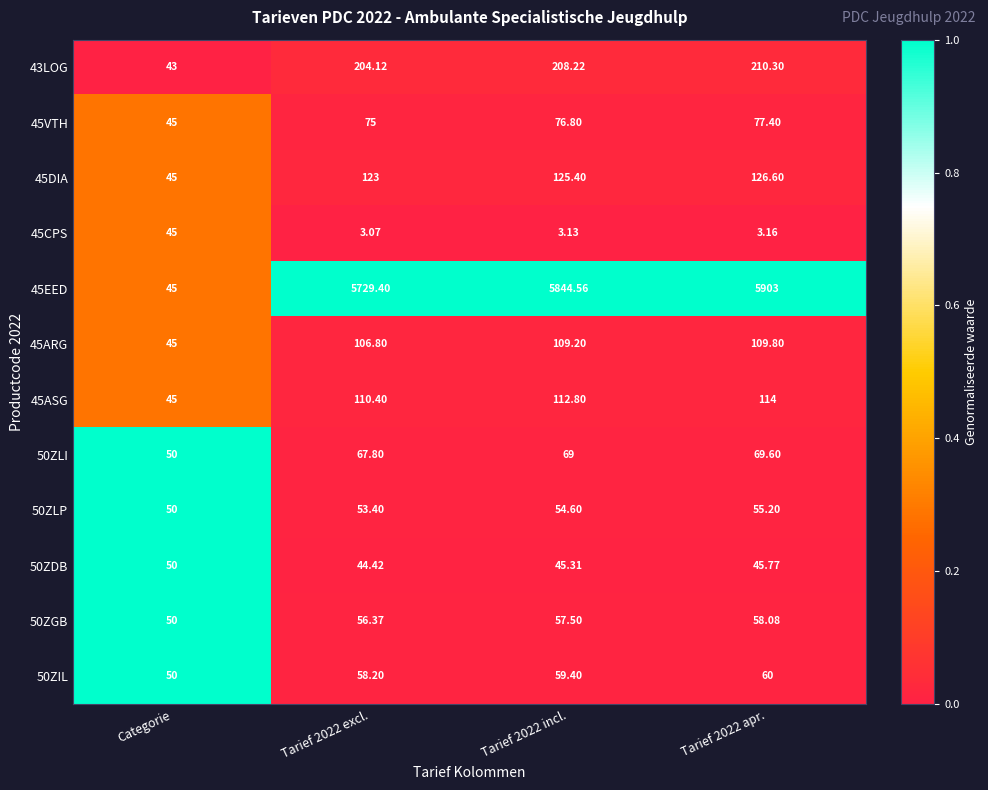

How many values in the 45ARG series are below 109?

2